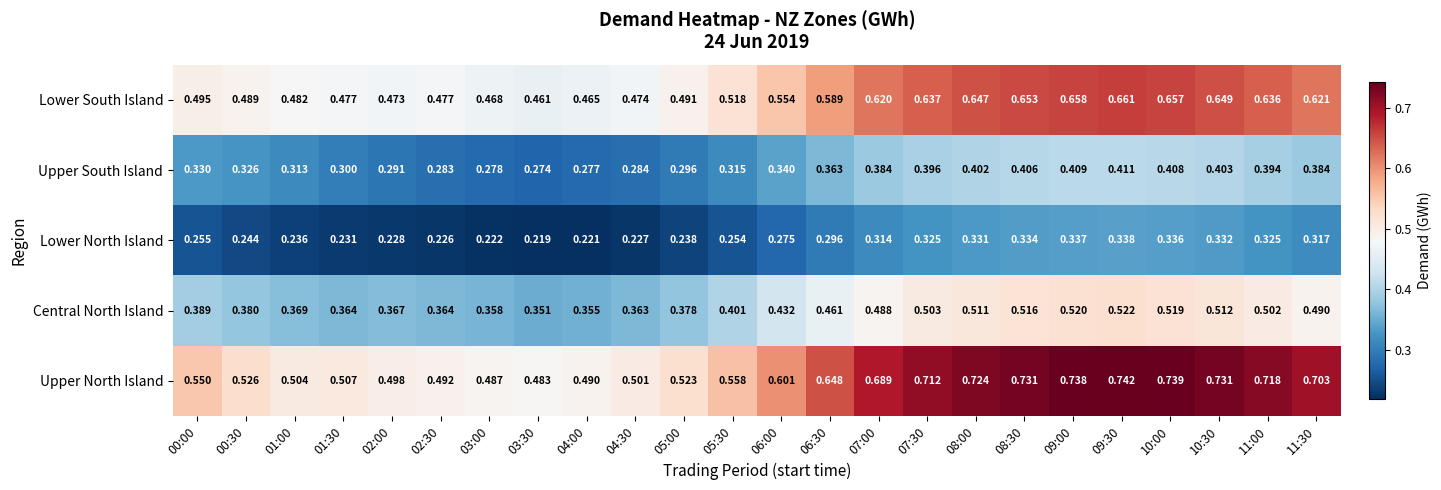

Which series has the largest range (max minus min)?

Upper North Island